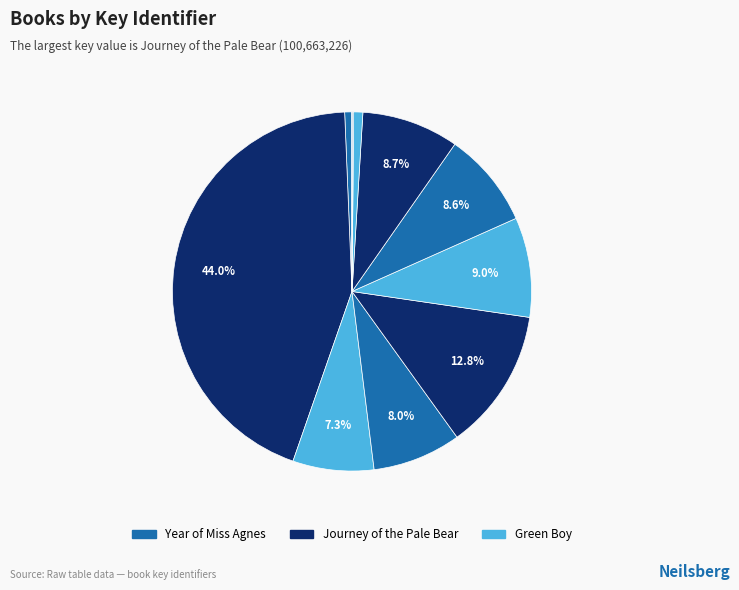

Rank the categories by value from lowest to highest.

Yolonda's Genius, Toughboy and Sister, Year of Miss Agnes, Walk Across the Sea, Green Boy, Hold Up the Sky, I, Dred Scott, Aleutian Sparrow, Dancing at the Odinochka, Bear Dancer, Journey of the Pale Bear